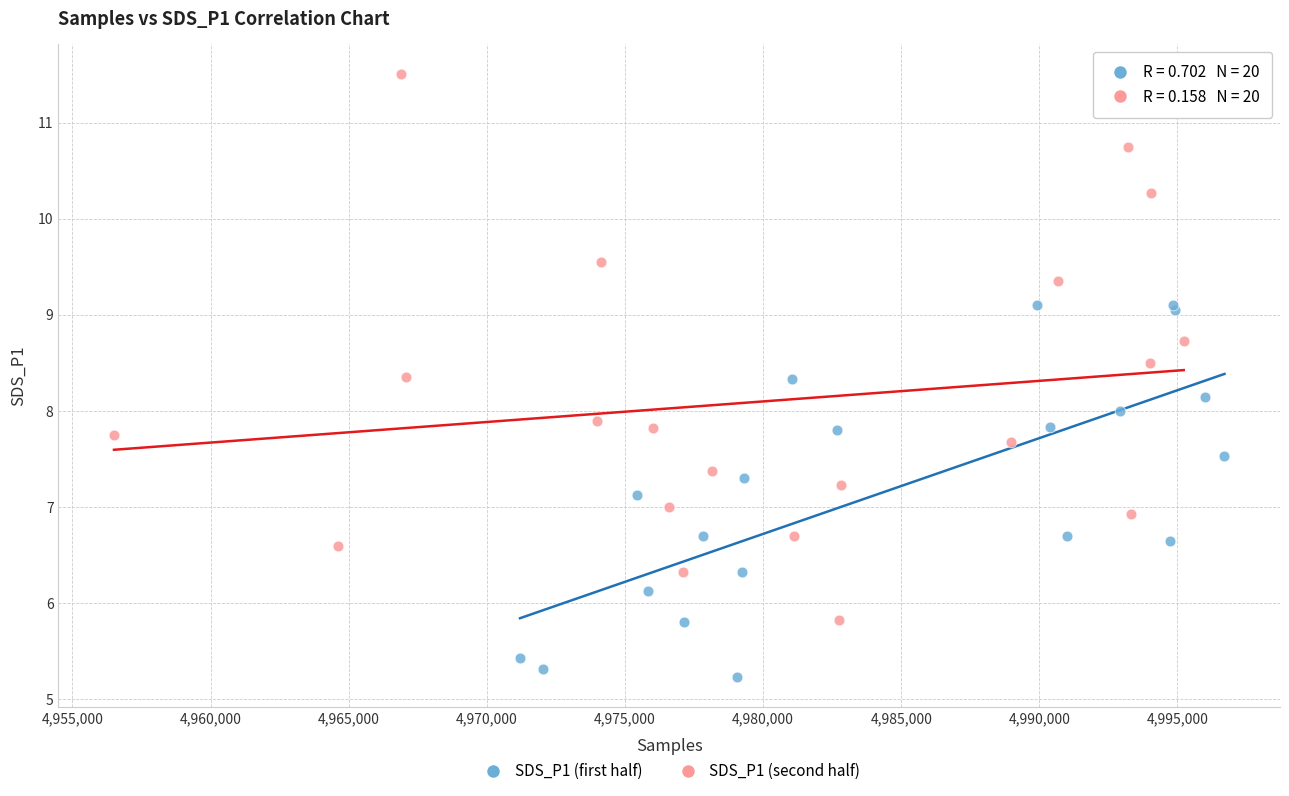

Which series contains the lowest Y value?

SDS_P1 (first half)